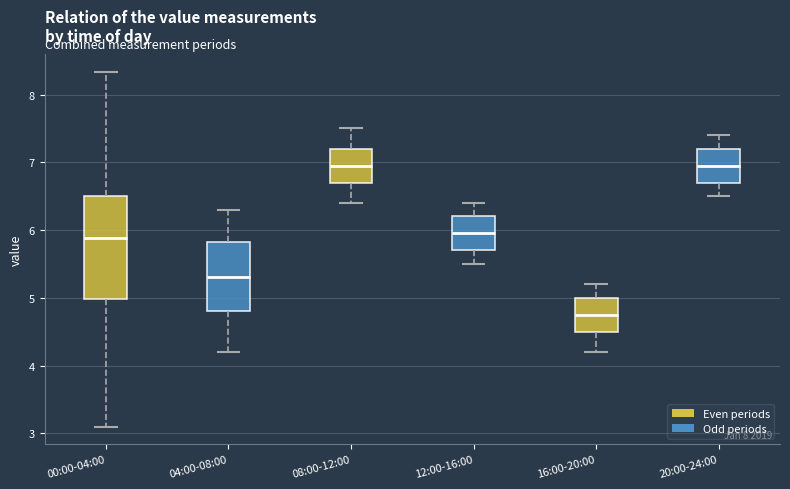

Reading left to right, transcribe this box plot: for each box, give where its median line is, the range the box spans, and where its two whiskers end, as read against the y-axis. The values are not printed on the chart, so give them approximately, as read against the axis.

00:00-04:00: median 5.9, box 5.0 to 6.5, whiskers 3.1 to 8.3
04:00-08:00: median 5.3, box 4.8 to 5.8, whiskers 4.2 to 6.3
08:00-12:00: median 7.0, box 6.7 to 7.2, whiskers 6.4 to 7.5
12:00-16:00: median 6.0, box 5.7 to 6.2, whiskers 5.5 to 6.4
16:00-20:00: median 4.8, box 4.5 to 5.0, whiskers 4.2 to 5.2
20:00-24:00: median 7.0, box 6.7 to 7.2, whiskers 6.5 to 7.4